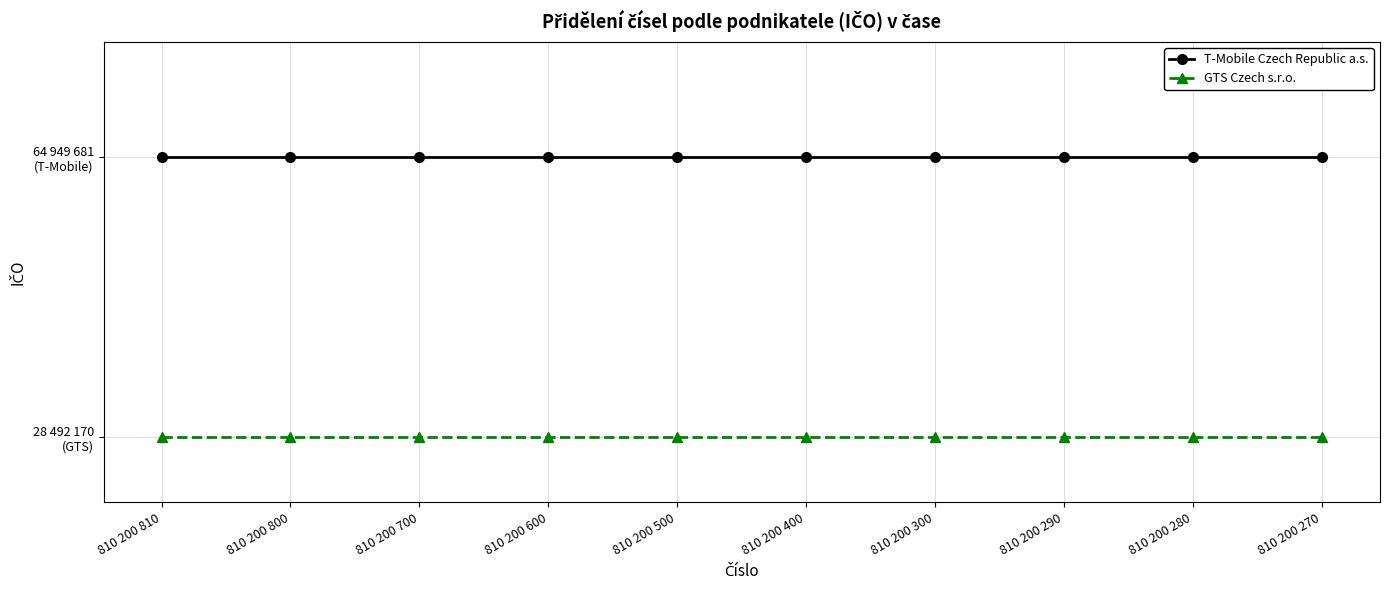

Is this an area chart (filled region under the line)?

No